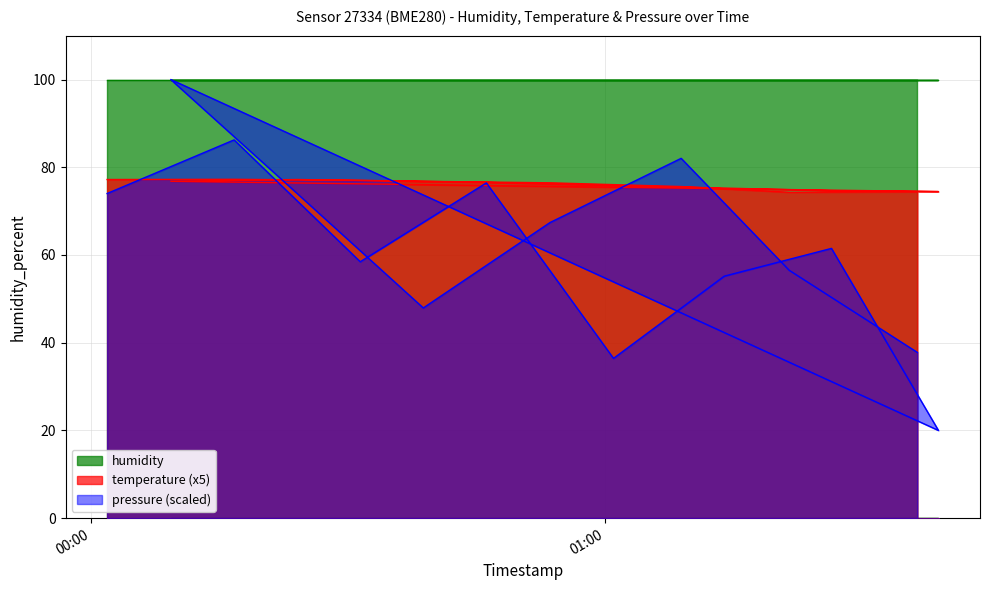

What is the sum of the pressure_norm values at 2023-06-14T00:53:33 and 2023-06-14T01:13:51?

122.6